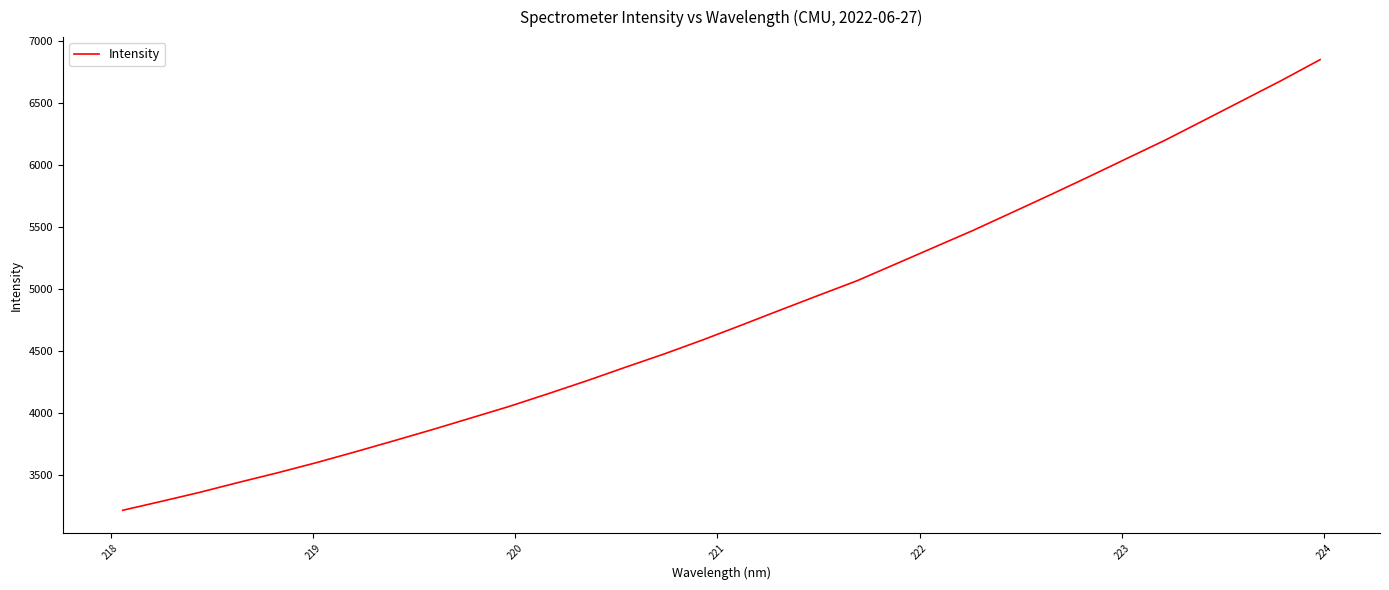

What is the smallest value displayed?

3212.6